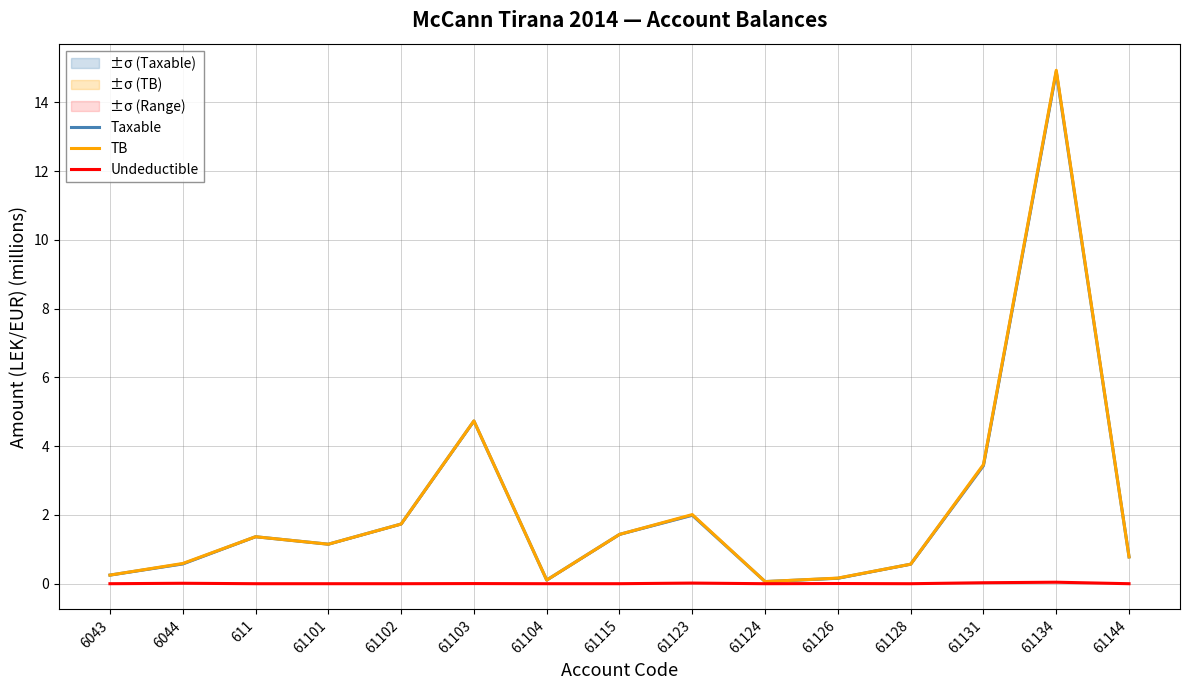

The value of Taxable at 61104 is 0.0. True or false?

False